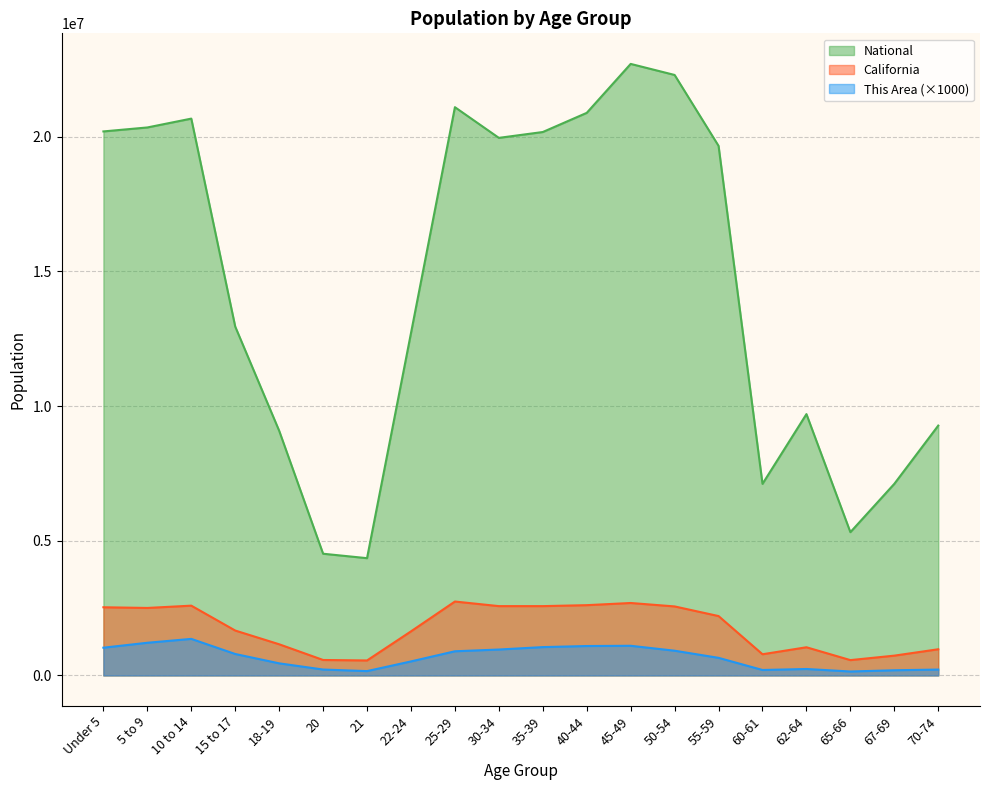

True or false: National and This Area cross at least once.

False